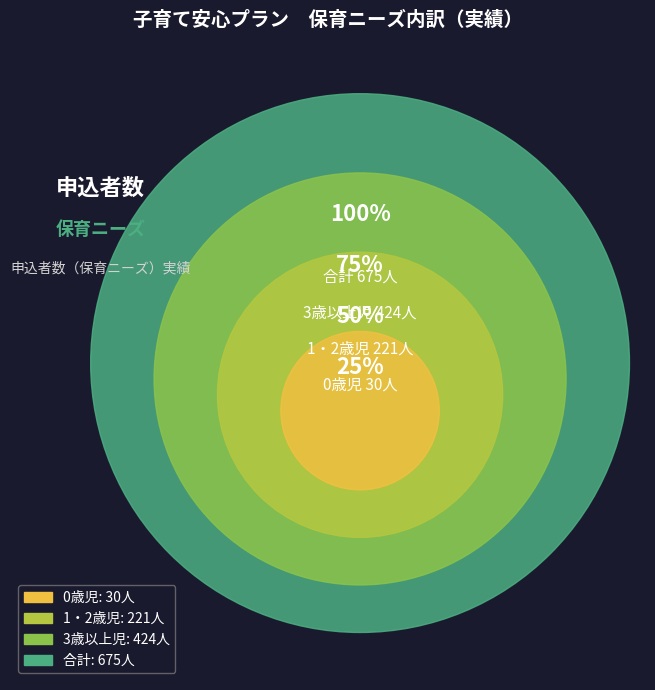

Is there a majority slice in this chart?

Yes